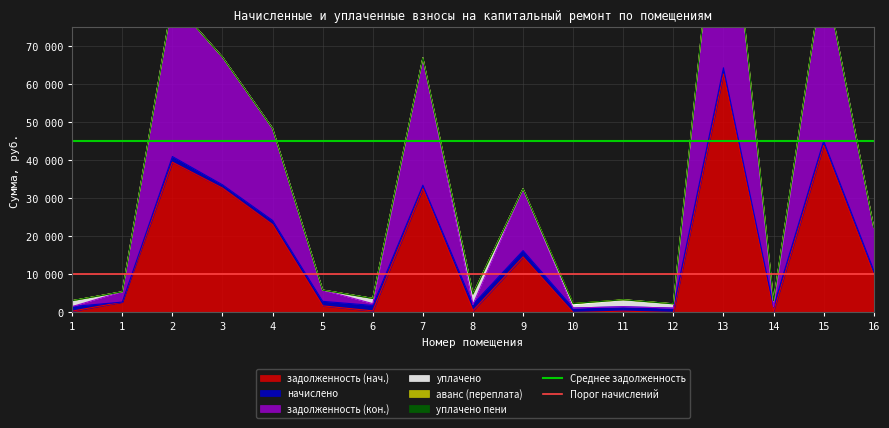

What is the average value of the Среднее задолженность series?

45000